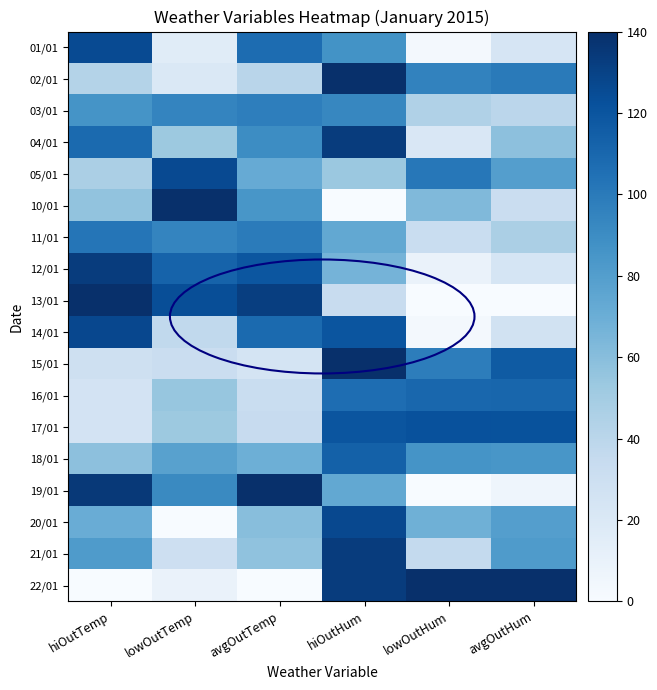

At lowOutTemp, list the series in order from smallest to largest.

20/01, 22/01, 01/01, 02/01, 21/01, 15/01, 14/01, 04/01, 17/01, 16/01, 18/01, 19/01, 03/01, 11/01, 12/01, 13/01, 05/01, 10/01